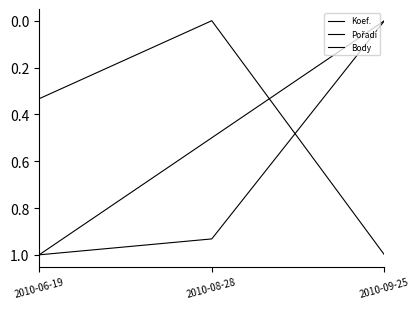

True or false: Pořadí has a value of 0.1 at 2010-06-19.

False